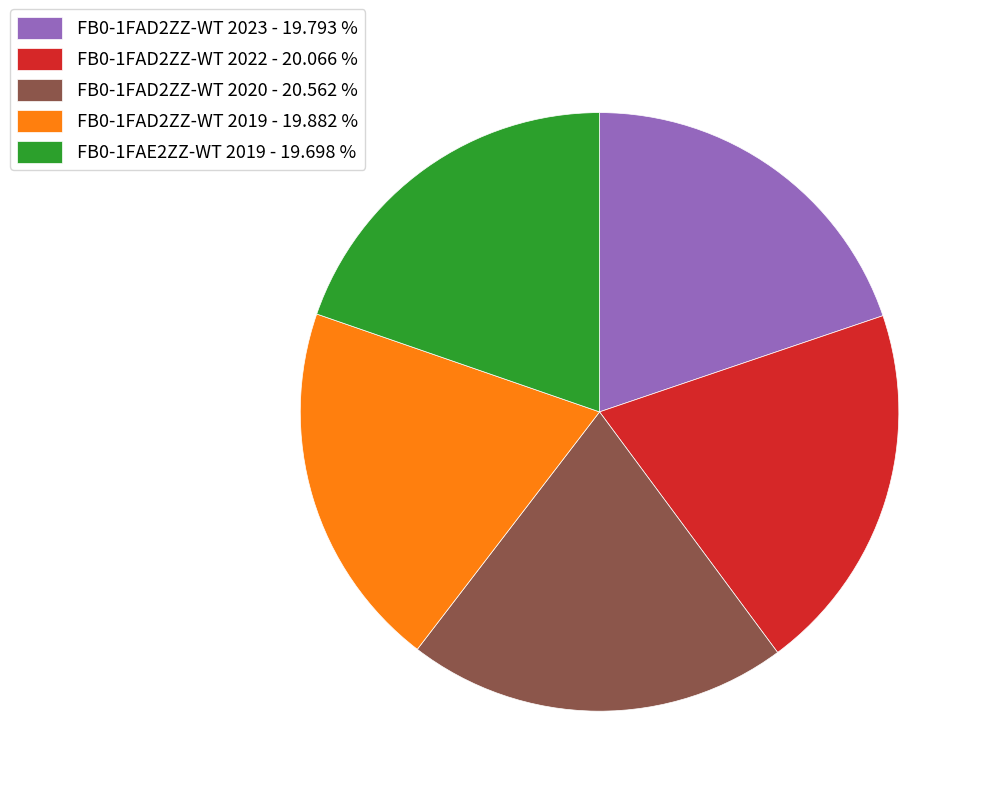

The FB0-1FAD2ZZ-WT 2022 slice represents 20% of the pie. True or false?

True